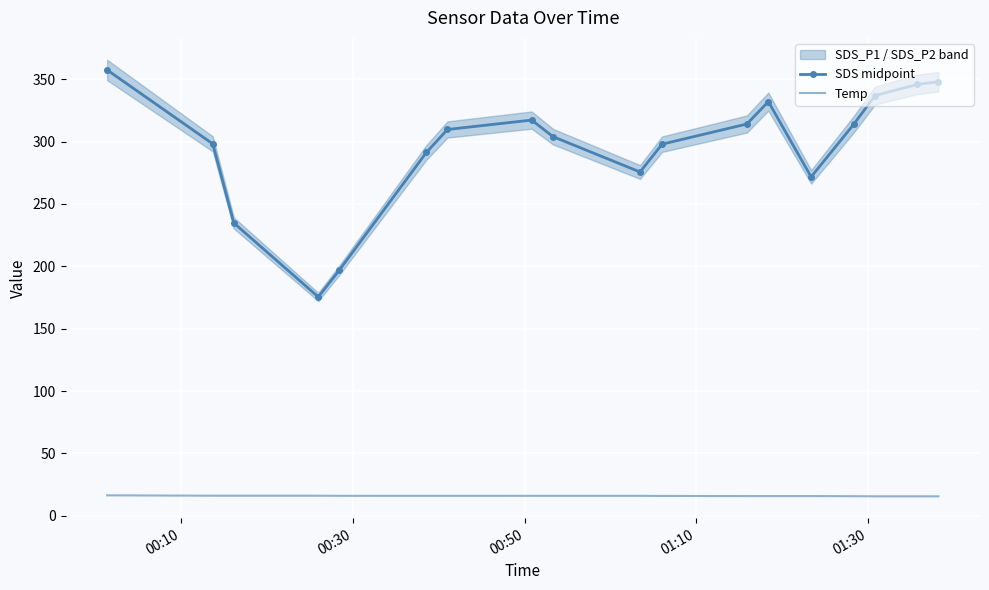

True or false: SDS midpoint and Temp cross at least once.

False